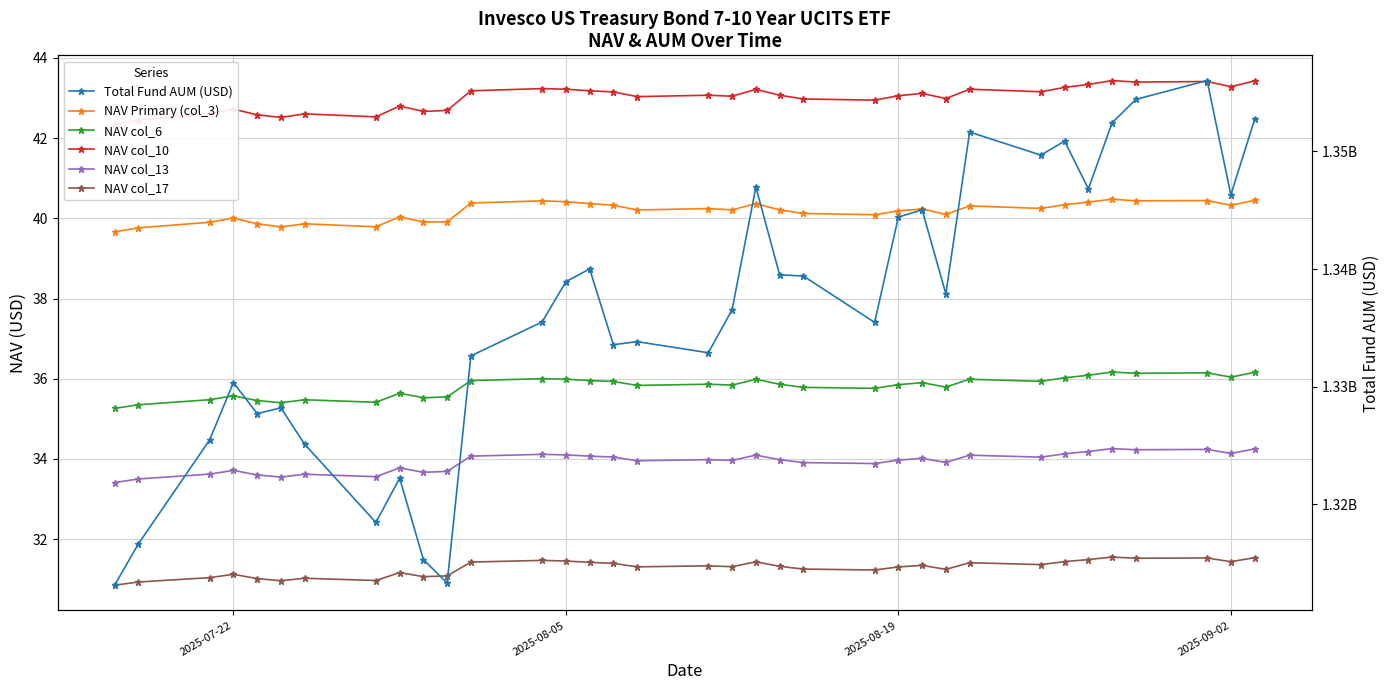

The value of NAV col_17 at 6 is 12.3. True or false?

False